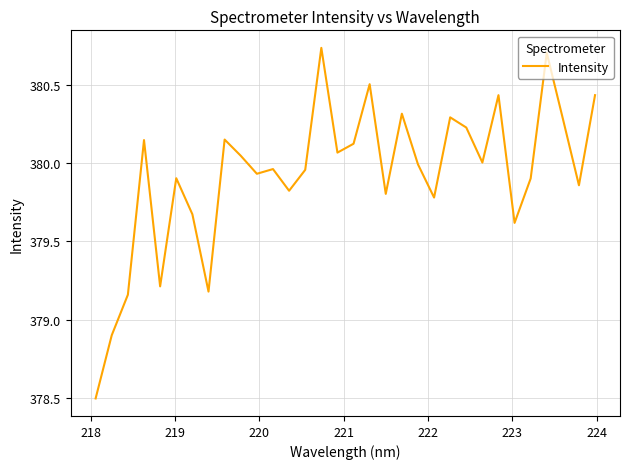

What is the difference between the maximum and minimum values?

2.2